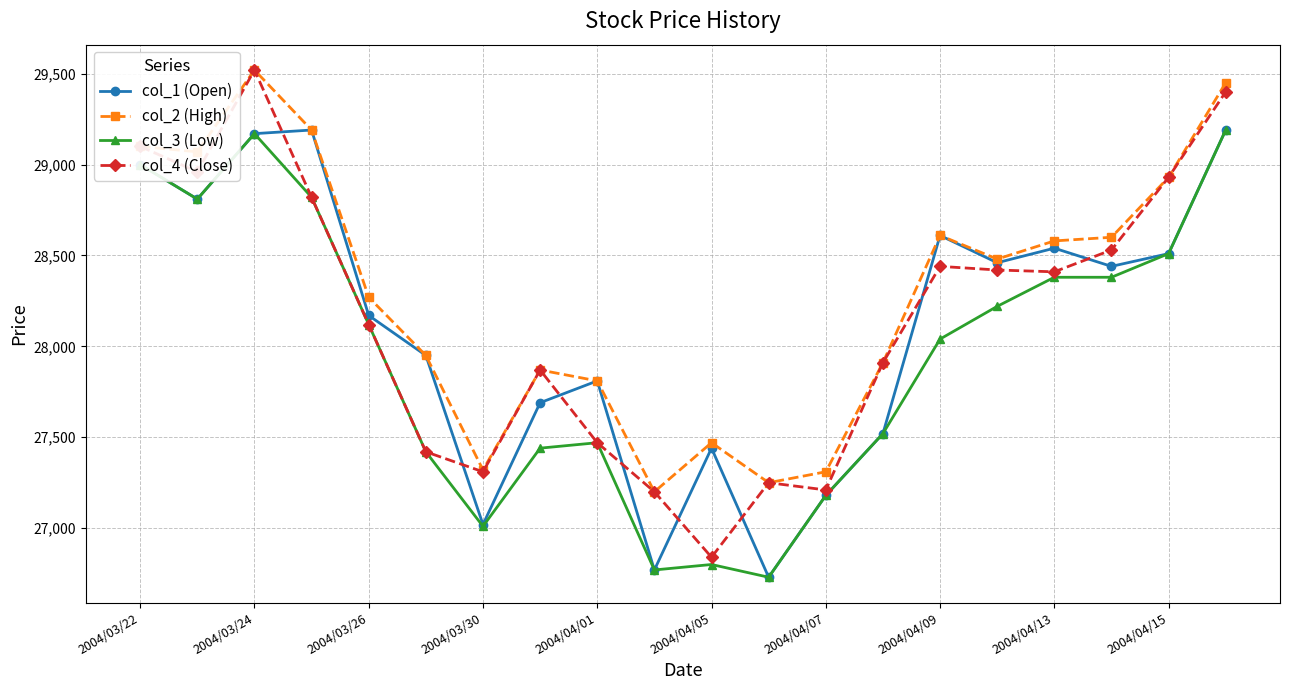

What is the highest value of the col_2 (High) series?

29520